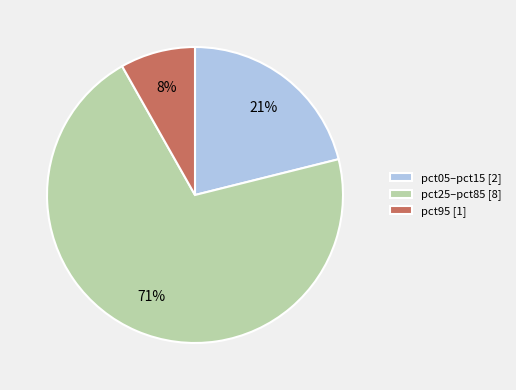

Is the sum of pct25–pct85 [8] and pct95 [1] greater than half?

Yes